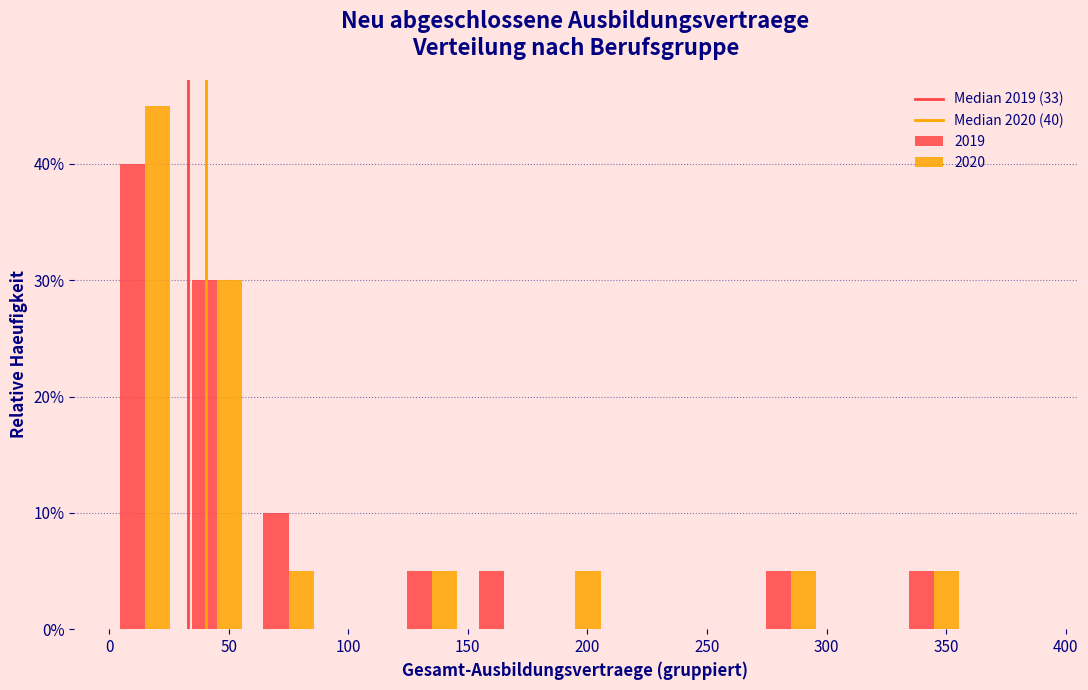

In the 2019 series, which range on the x-axis has the tallest bar?

0 to 30